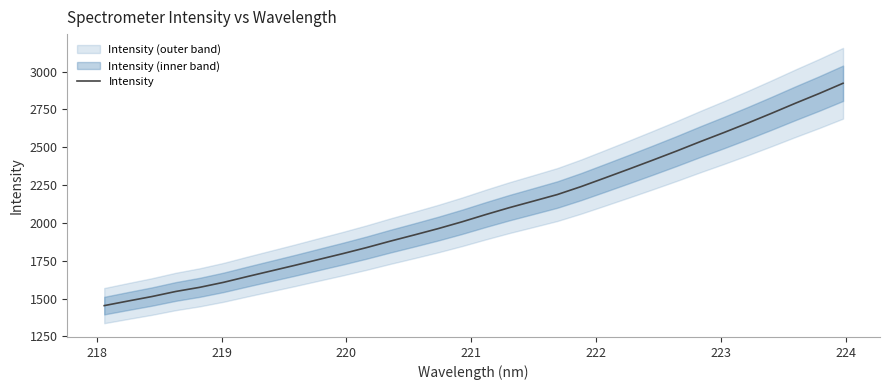

True or false: the data has more than 0 interior local peaks.

False